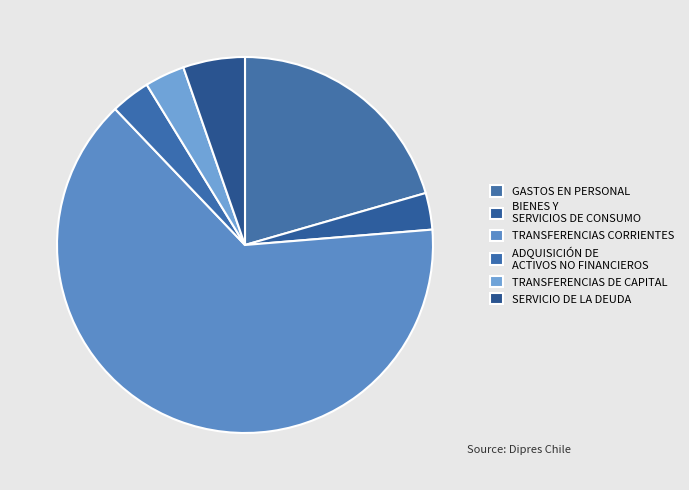

Which slice is the largest?

TRANSFERENCIAS CORRIENTES